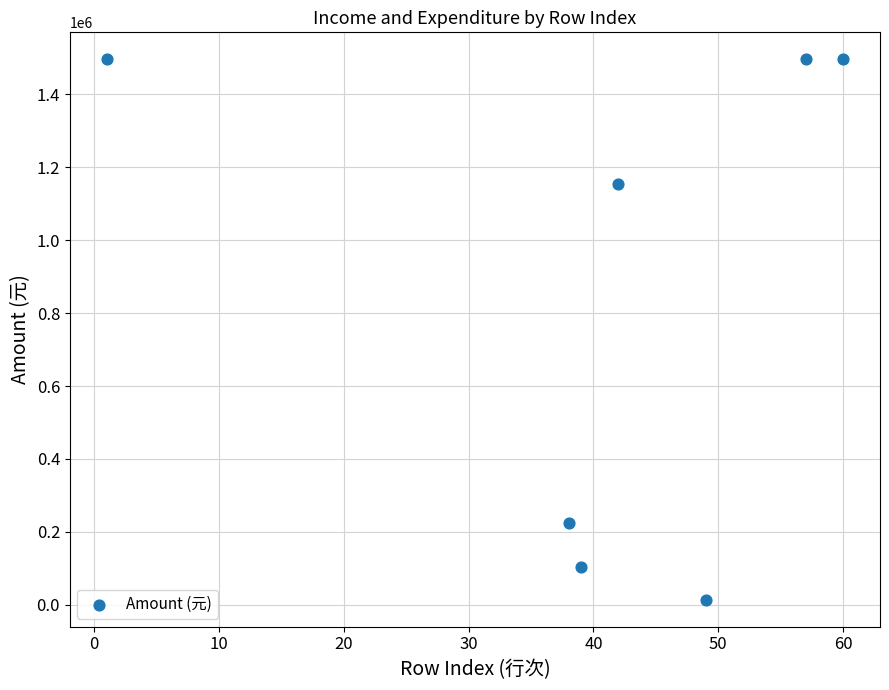

What Y value in the scatter plot is closest to 755061?

1155448.0